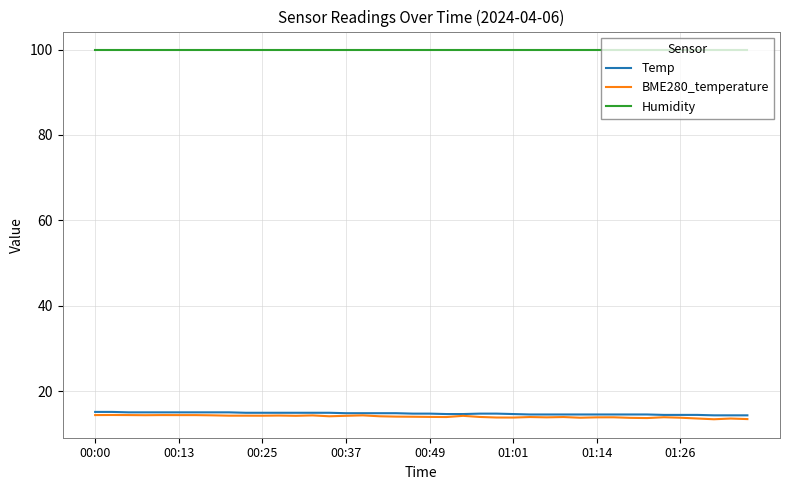

What is the sum of all Temp values?

588.5